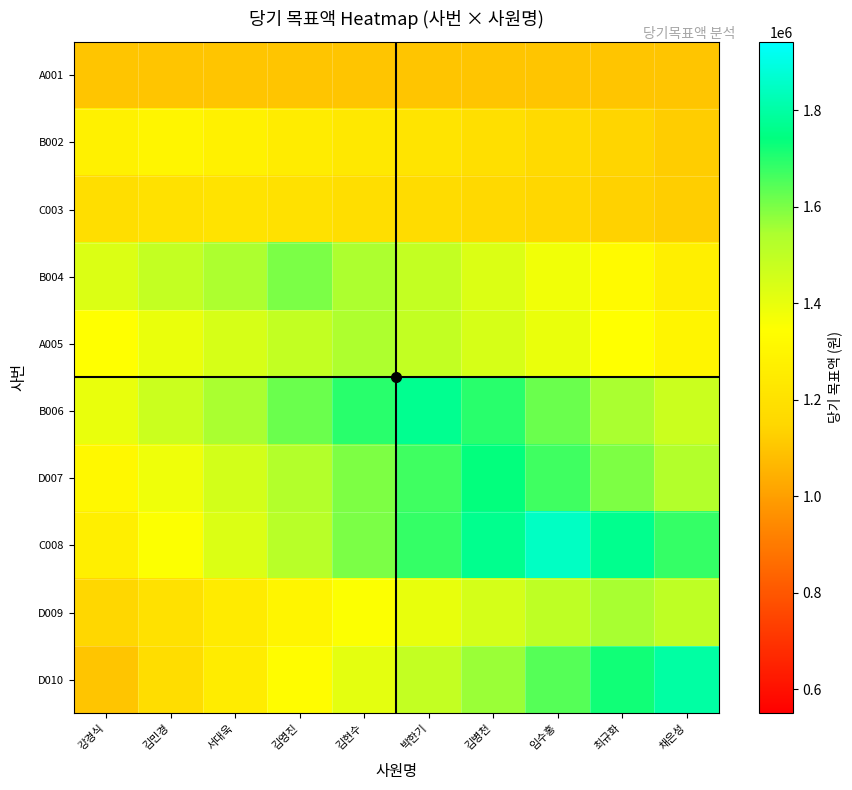

What is the maximum value shown in the chart?

1850000.0